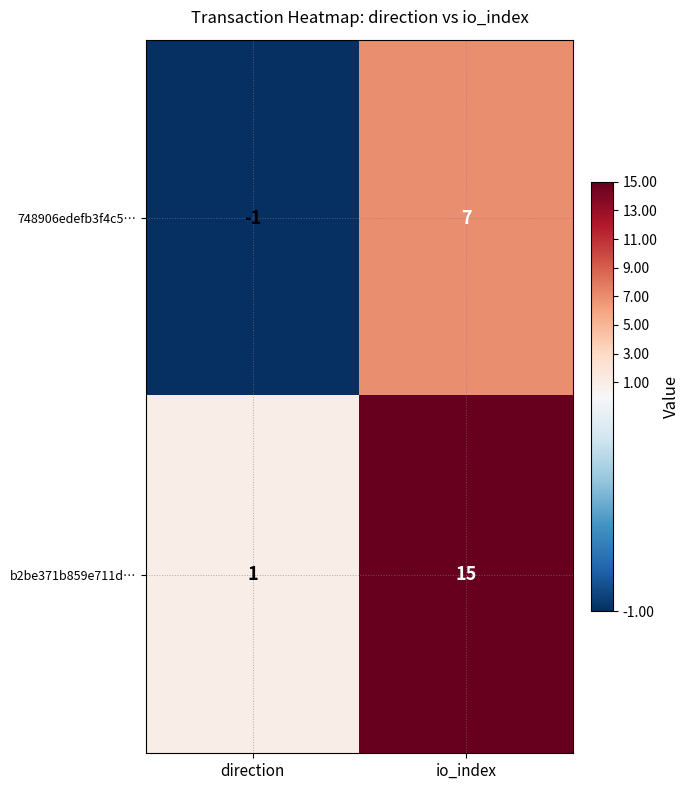

How many values in 748906edefb3f4c5… are below zero?

1